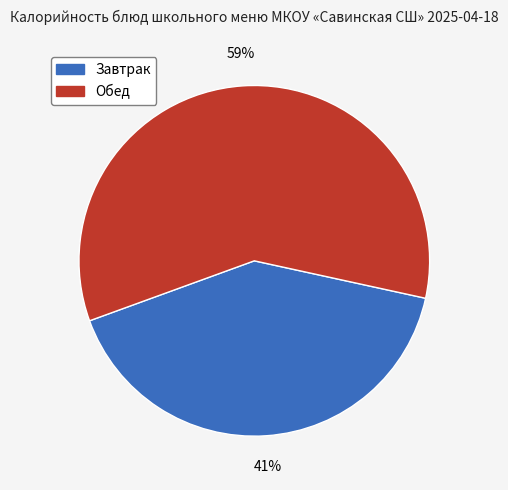

The Завтрак slice represents 41% of the pie. True or false?

True